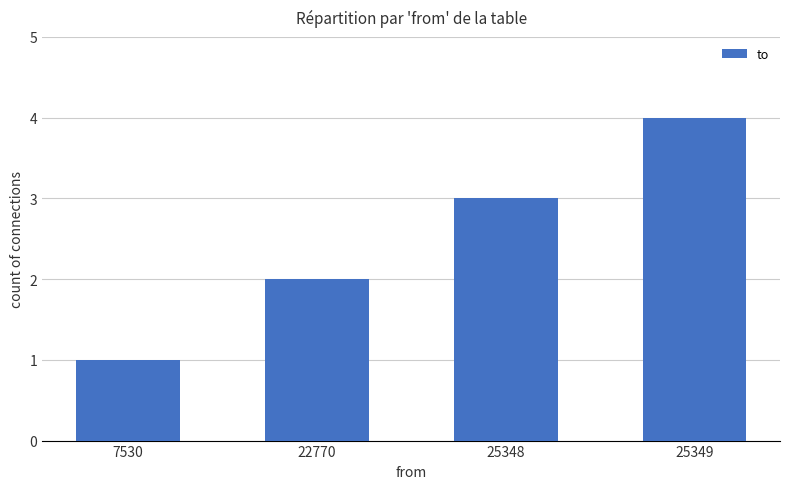

What is the sum of all values?

10